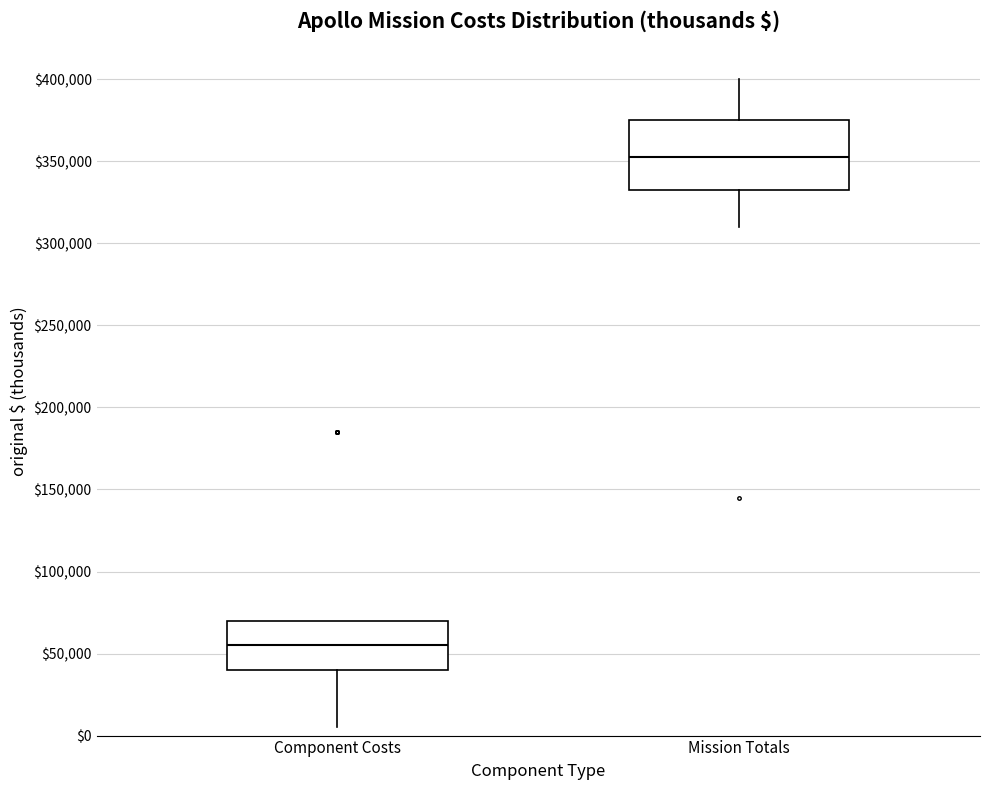

Comparing the boxes themselves (not the whiskers), which one is the tallest?

Mission Totals